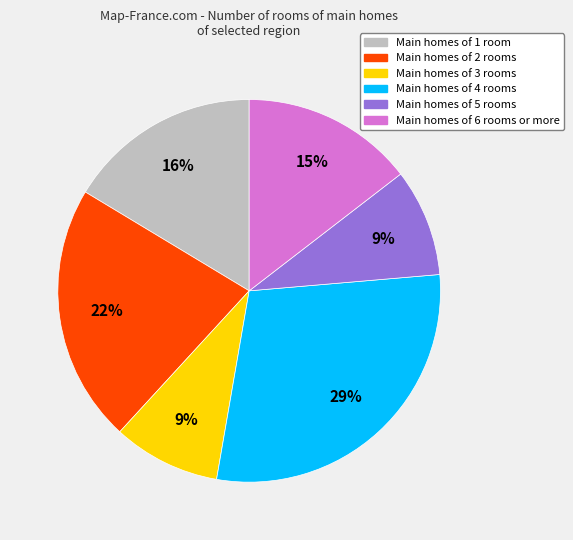

To the nearest percent, what is the difference between the largest and smallest slice percentages?

20%